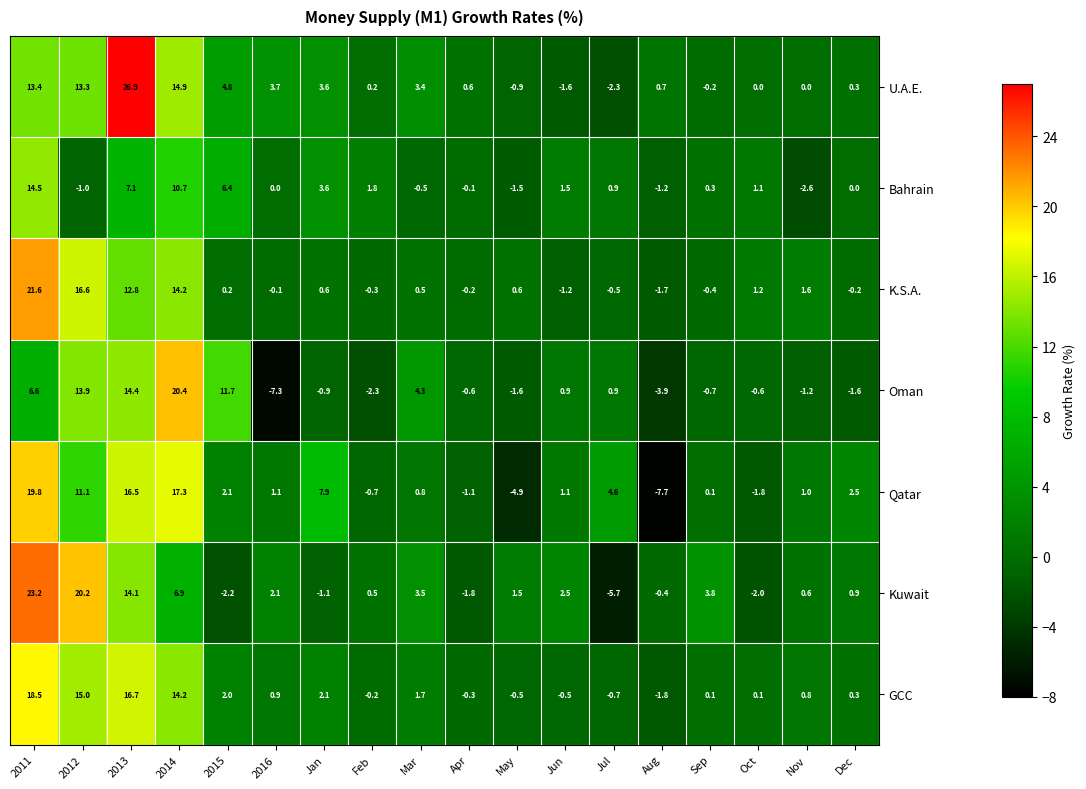

Is it true that K.S.A. equals -0.1 at Sep?

False